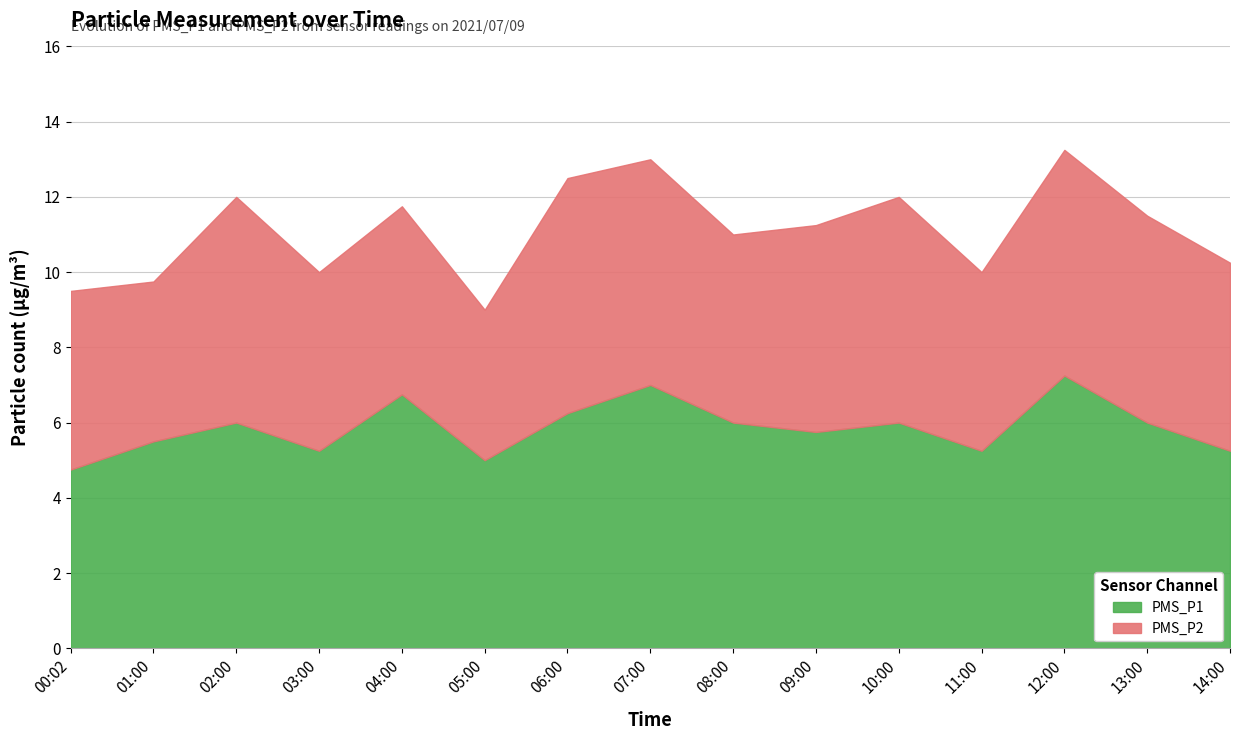

List the series in order of their peak value, highest first.

PMS_P1, PMS_P2